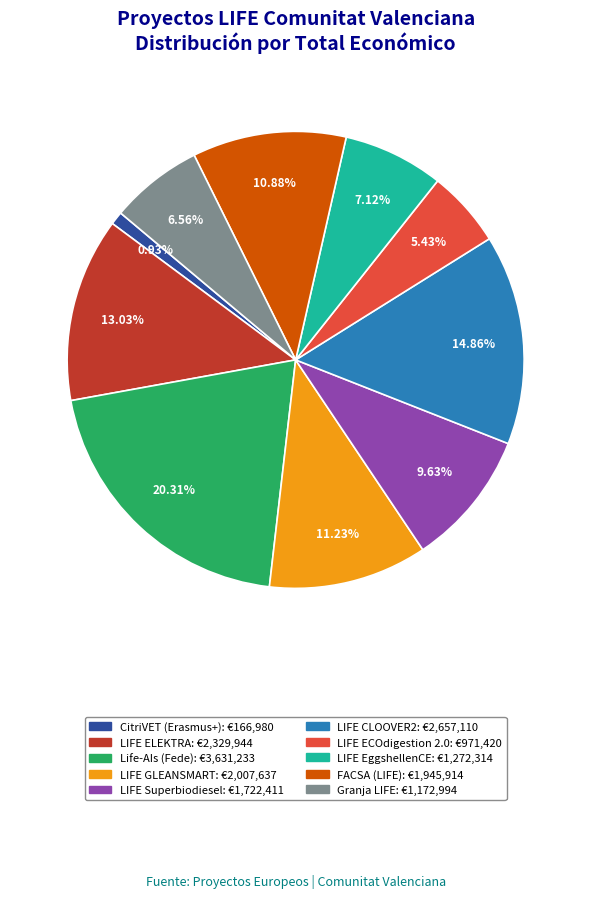

Is it true that LIFE CLOOVER2 is 2% of the pie?

False